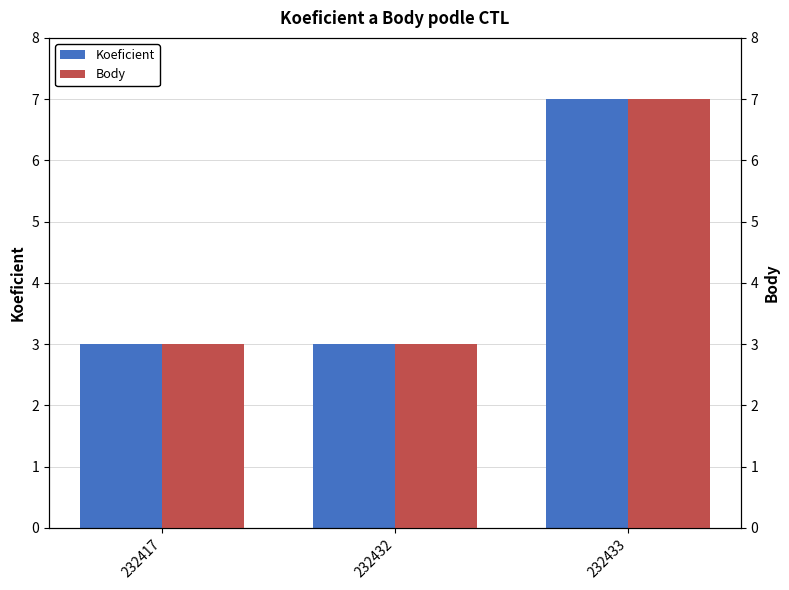

At which label does Body reach its minimum?

232417